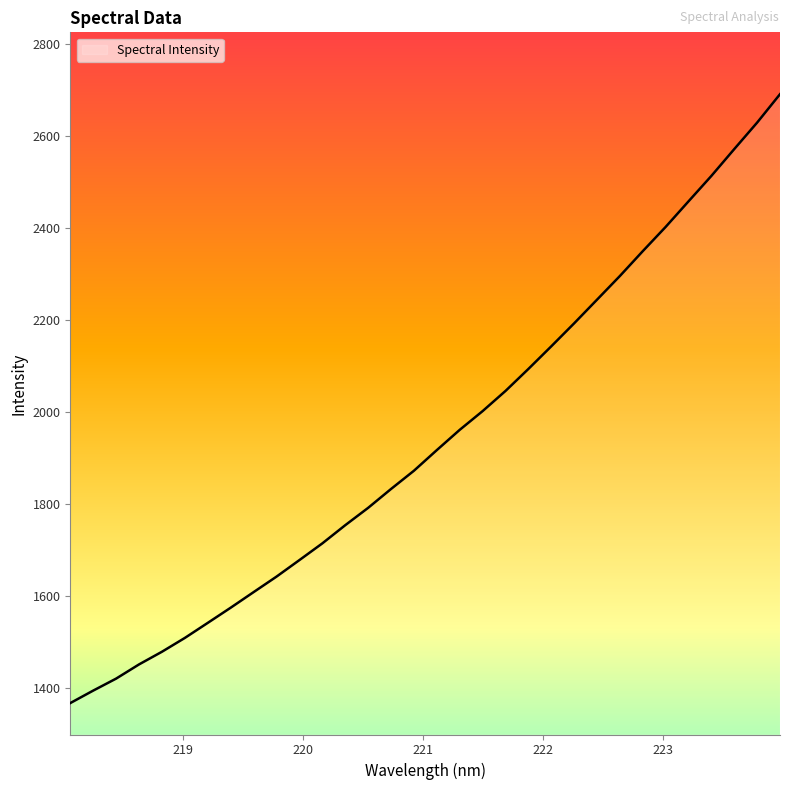

What is the greatest value displayed?

2691.5